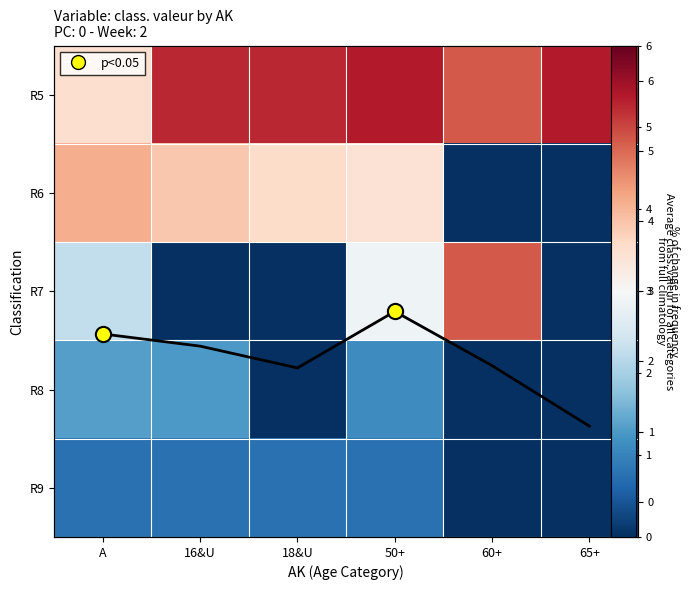

What is the total value across all series at A?

12.0